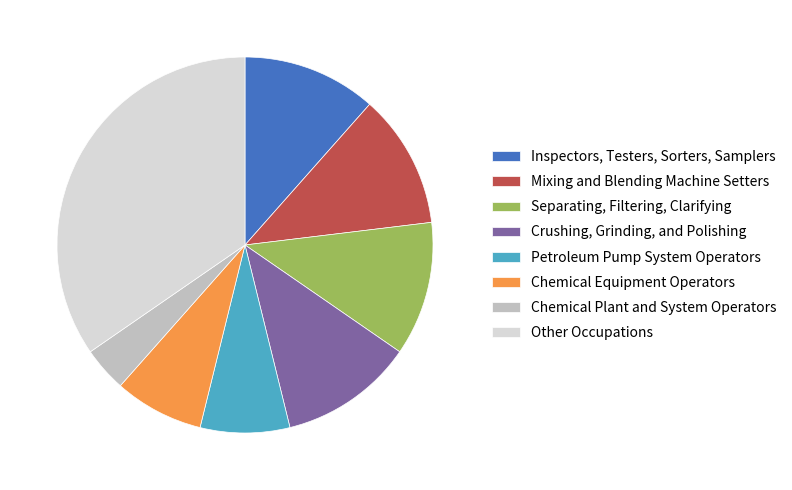

Which category has the smallest portion of the pie?

Chemical Plant and System Operators